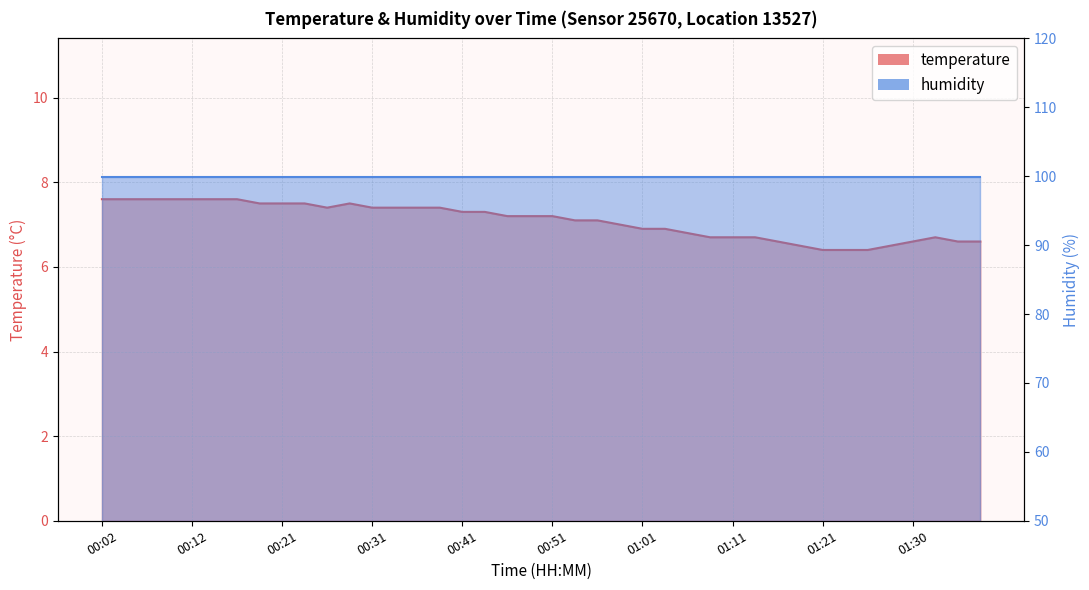

What is the maximum value shown in the chart?

7.6